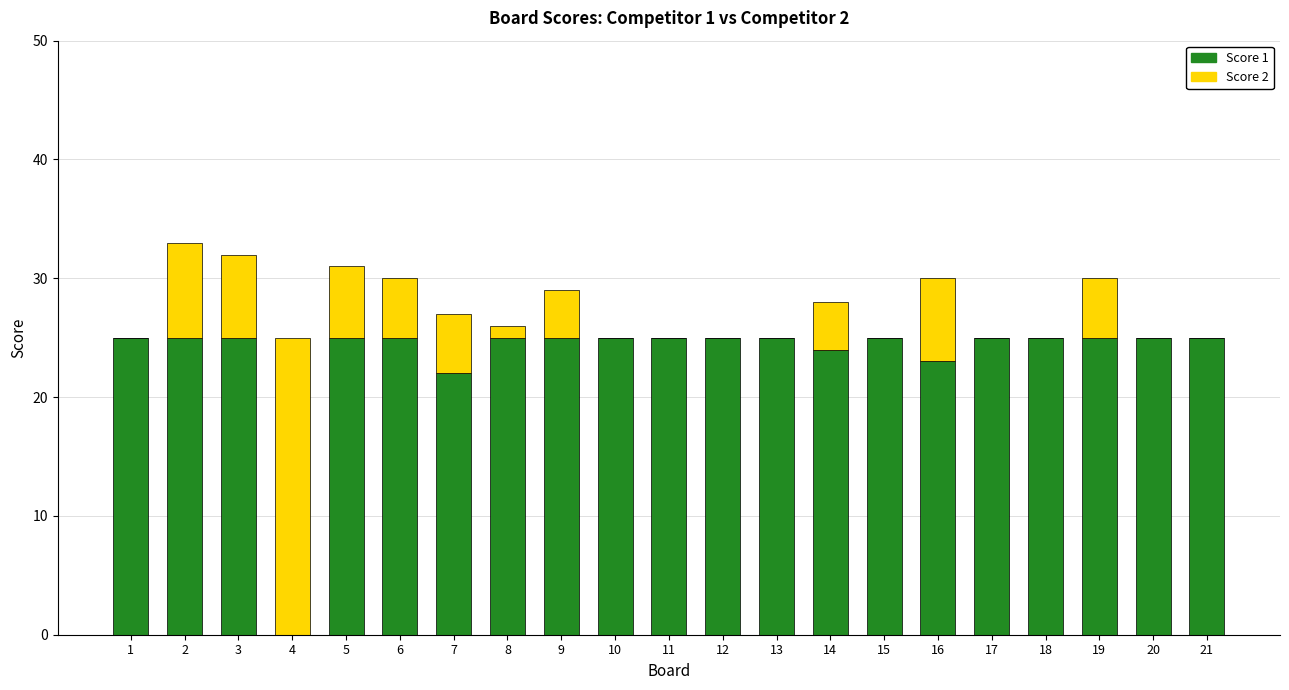

What is the total value across all series at 20?

25